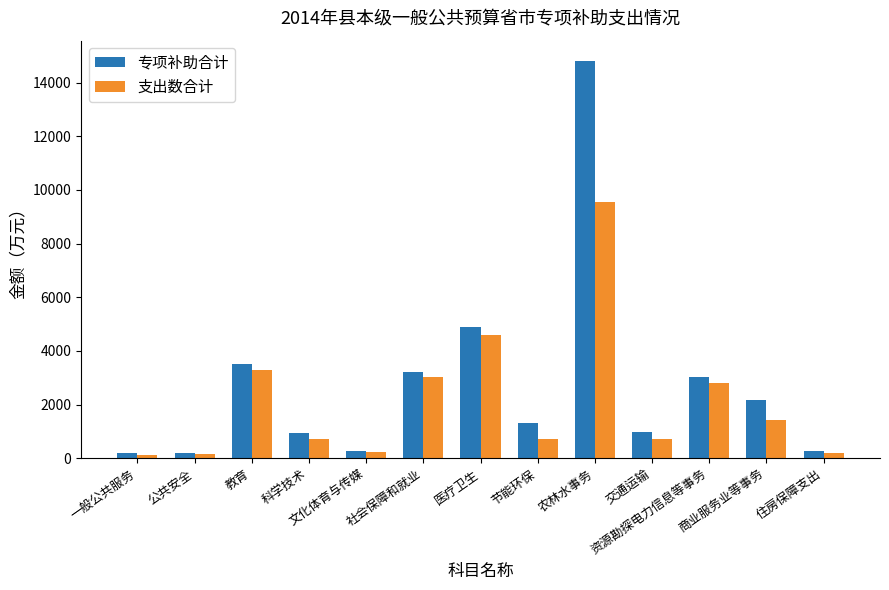

Which category has the highest value in the 支出数合计 series?

农林水事务